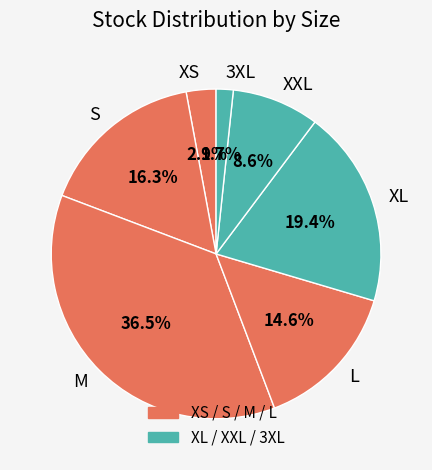

Count the number of slices in the pie.

7